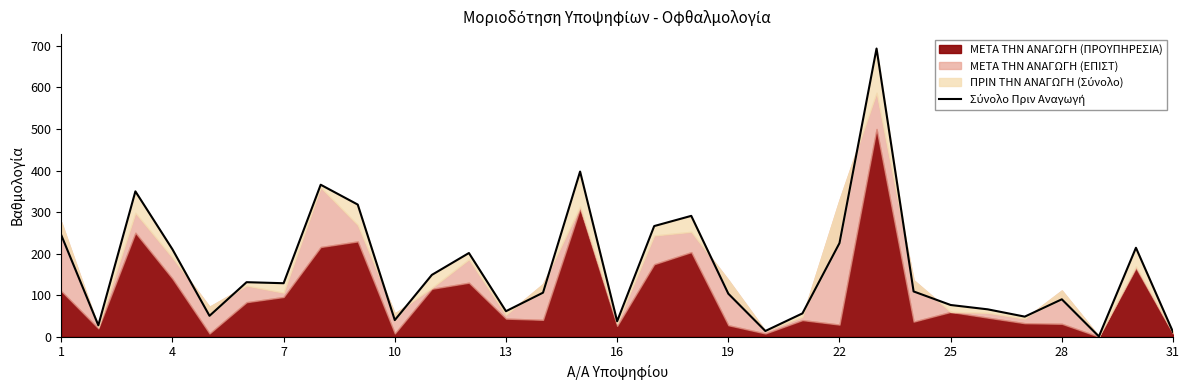

How many interior local valleys (lower than both neighbors) does the data have?

9